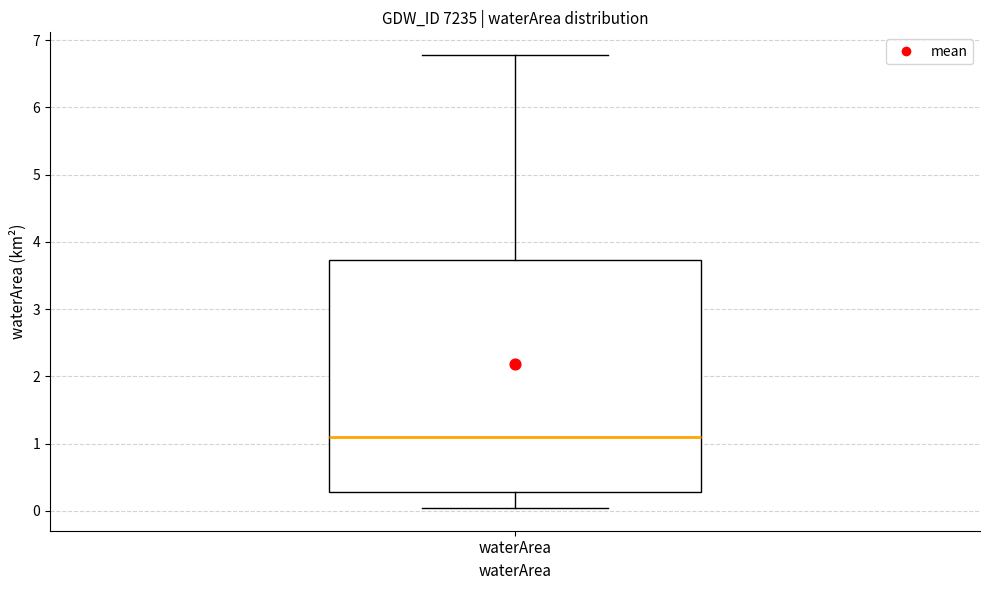

Where does the median line of the box for waterArea sit on the y-axis? The values are not printed on the chart, so give them approximately, as read against the axis.

1.1